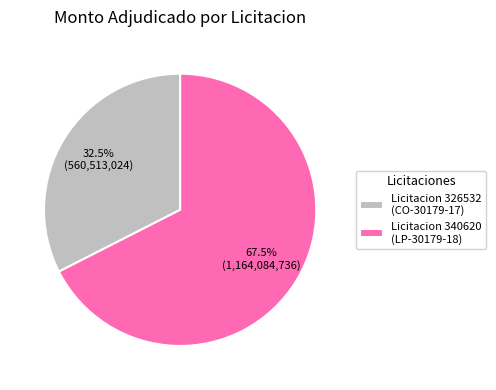

What is the smallest slice in the pie chart?

Licitacion 326532 (CO-30179-17)